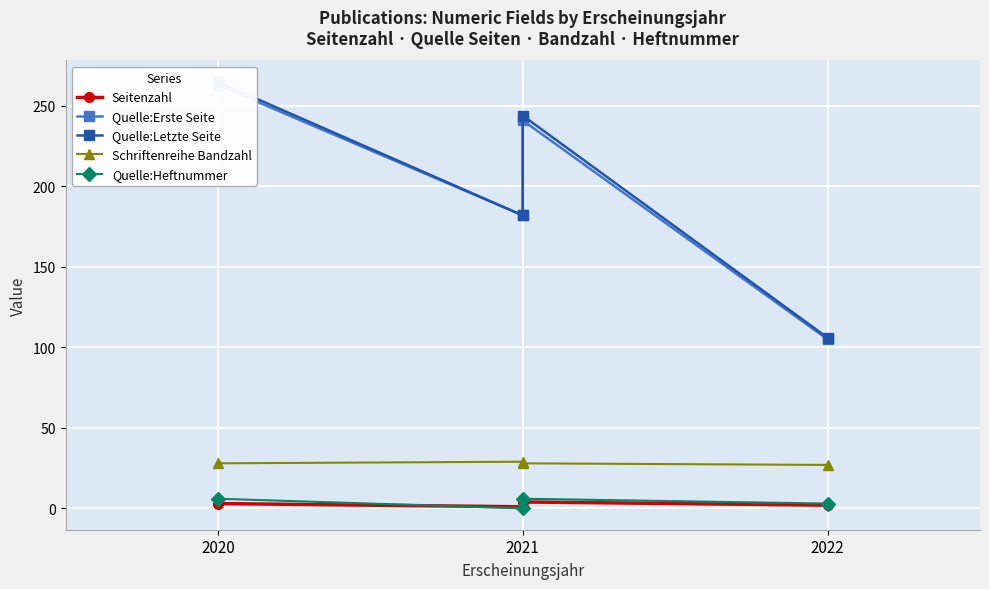

Rank the series at 2022 from lowest to highest value.

Seitenzahl, Quelle:Heftnummer, Schriftenreihe Bandzahl, Quelle:Erste Seite, Quelle:Letzte Seite